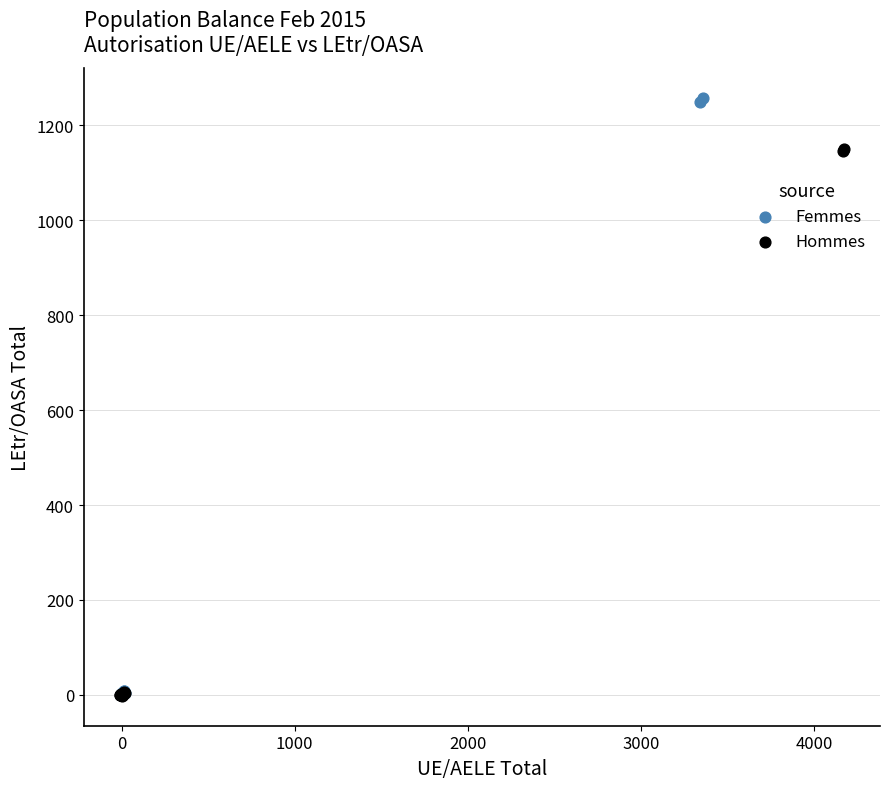

Which series reaches the maximum Y coordinate?

Femmes